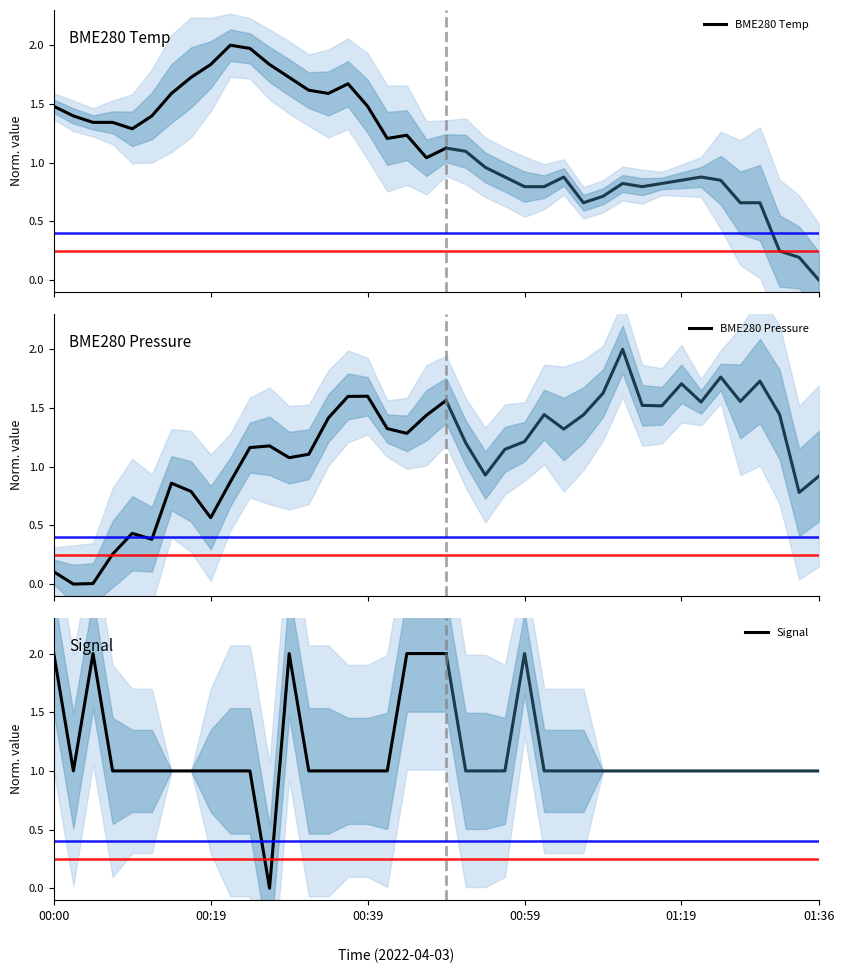

What is the difference between the maximum and minimum values in the BME280 Temp series?

1.0